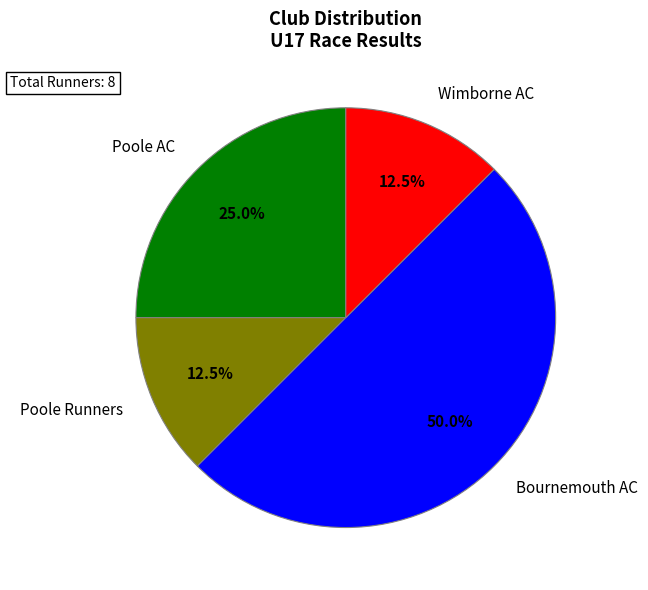

Which category has the biggest portion of the pie?

Bournemouth AC